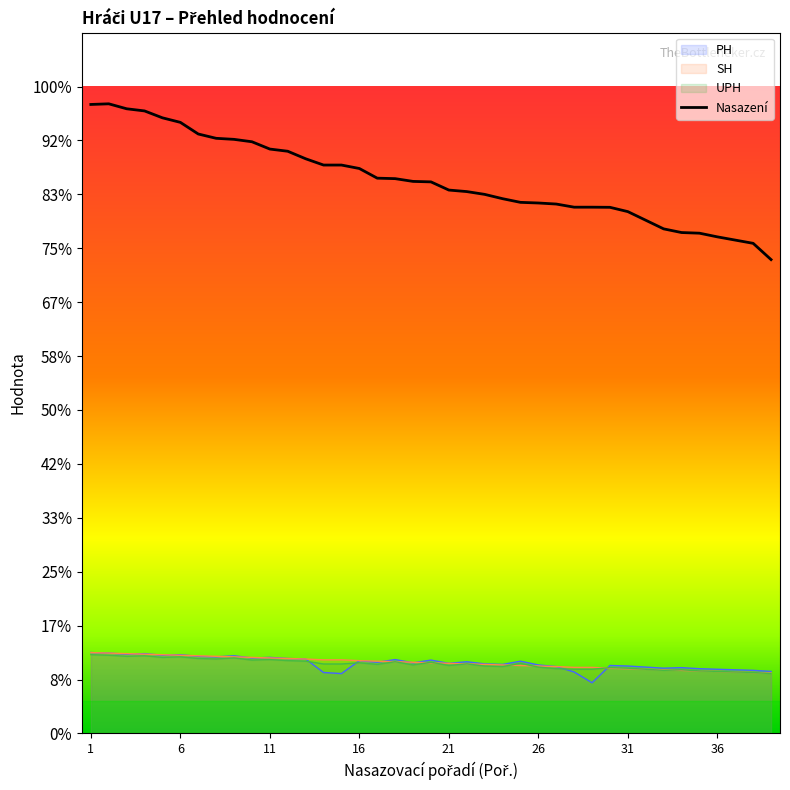

The value at 33 is 1620.6. True or false?

False